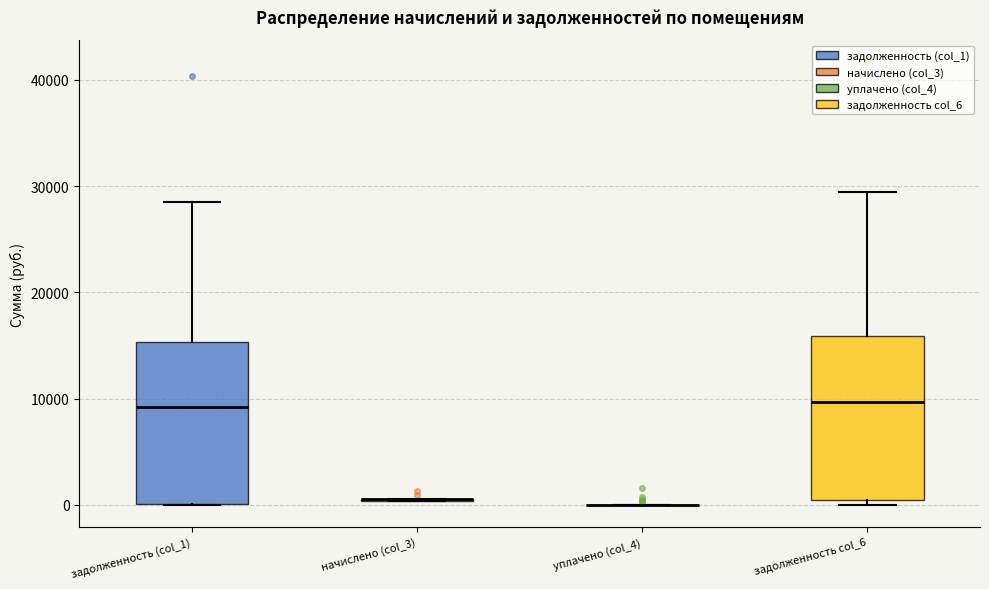

Reading left to right, transcribe this box plot: for each box, give where its median line is, the range the box spans, and where its two whiskers end, as read against the y-axis. The values are not printed on the chart, so give them approximately, as read against the axis.

задолженность (col_1): median 9000, box 0 to 15000, whiskers 0 to 29000
начислено (col_3): box collapsed to a line at 1000, whiskers 0 to 1000
уплачено (col_4): box collapsed to a line at 0, whiskers 0 to 0
задолженность col_6: median 10000, box 0 to 16000, whiskers 0 (just below the box's lower edge) to 29000